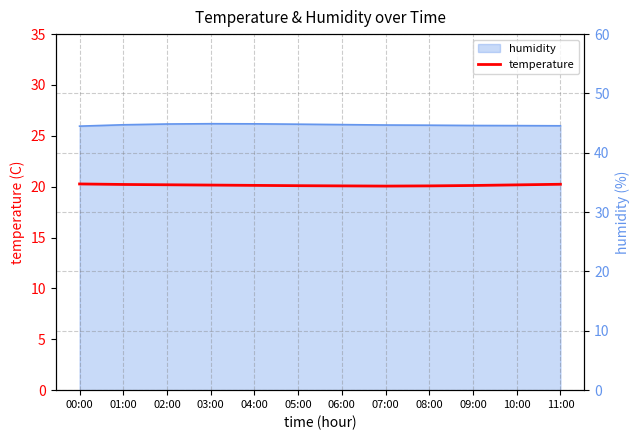

True or false: humidity has a value of 13.2 at 09:00.

False